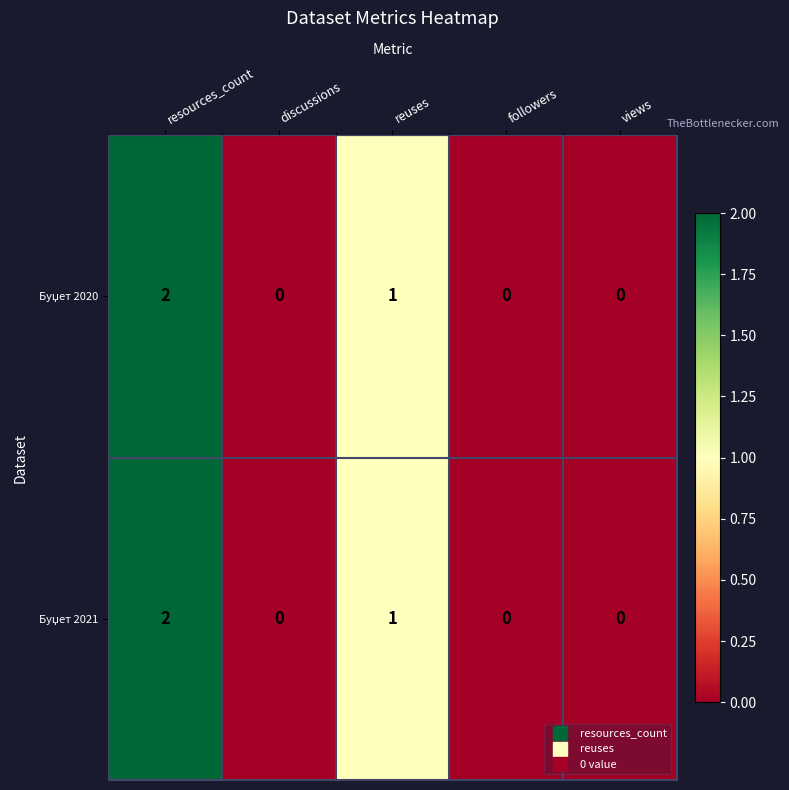

At which category is the sum across all series the highest?

resources_count